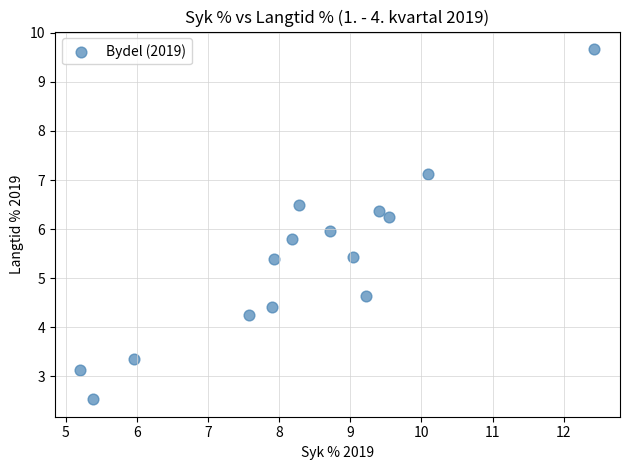

What is the range of Y values (max minus min)?

7.1